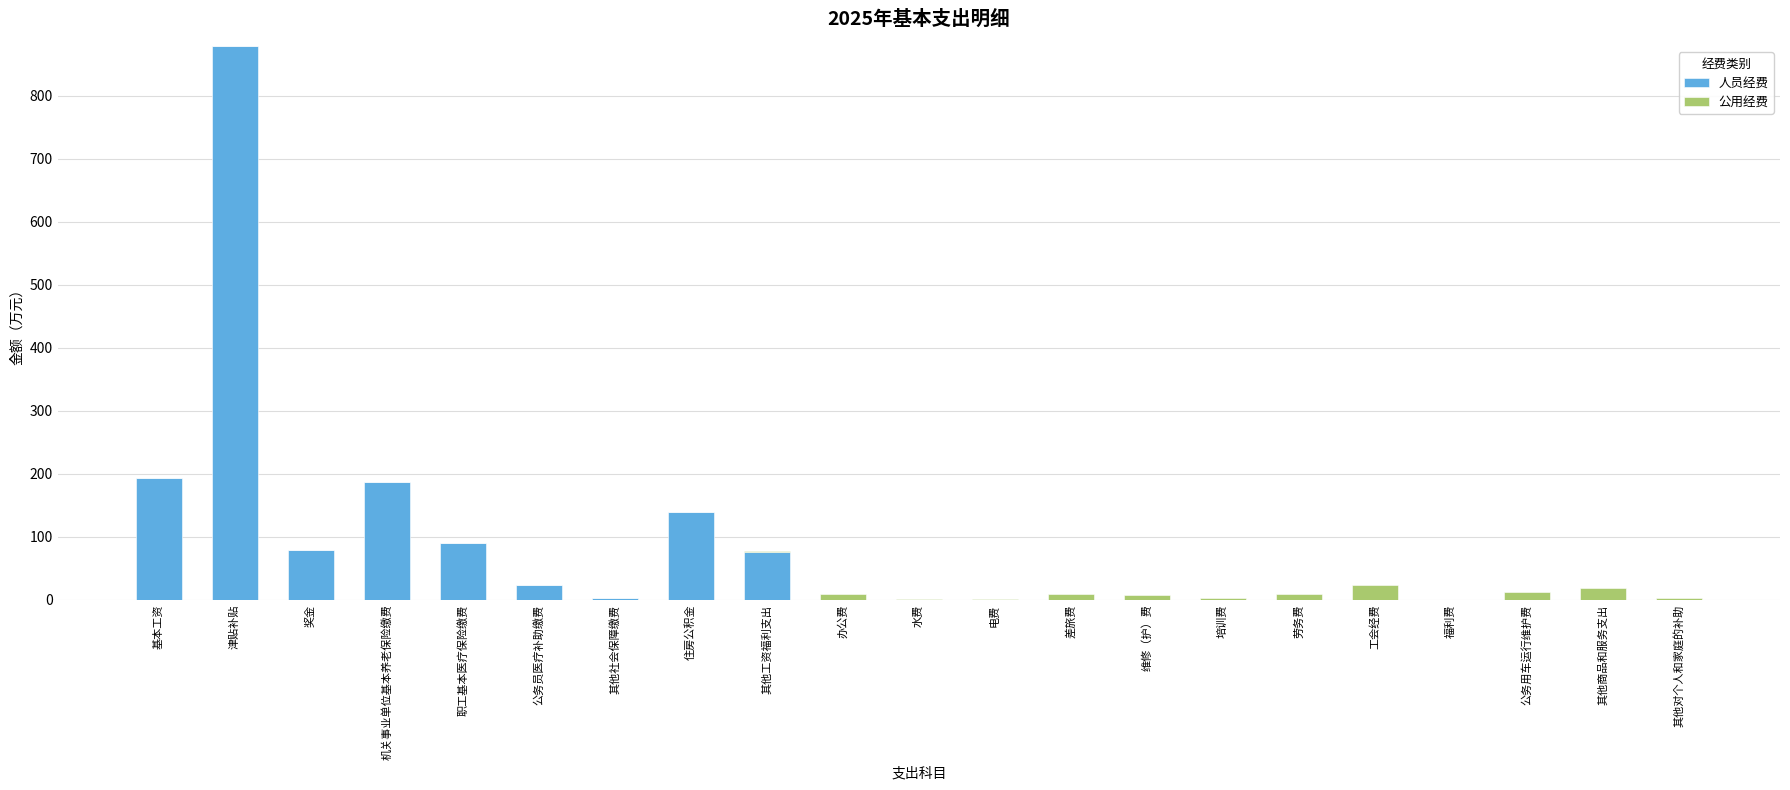

How many series are shown in this chart?

2